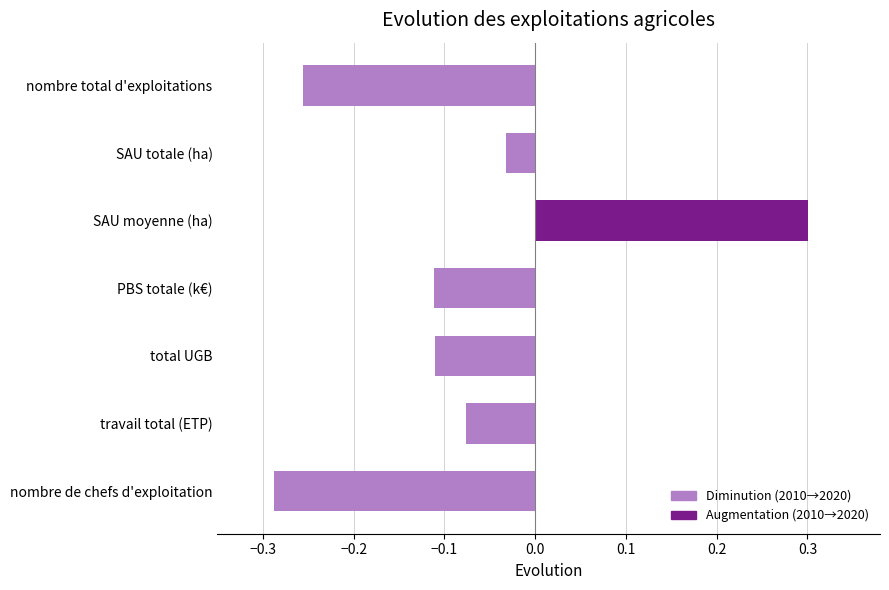

What is the greatest value displayed?

0.3